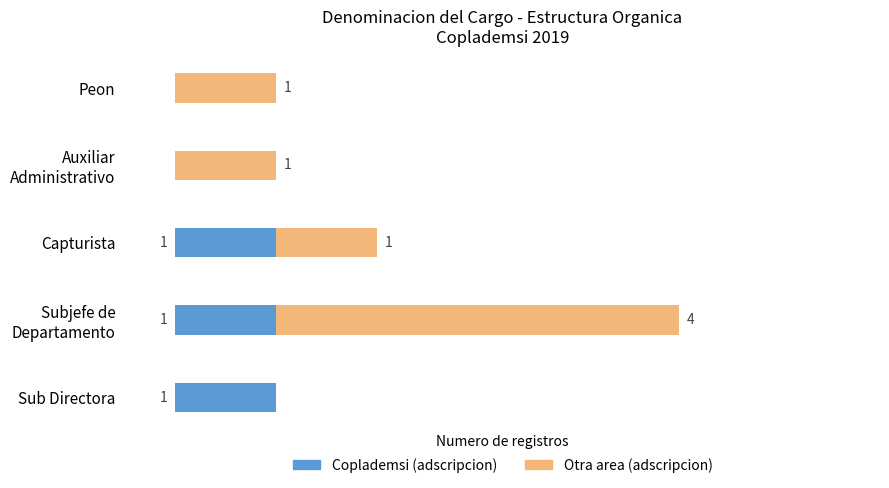

What are all the series names shown in the legend?

Coplademsi (adscripcion), Otra area (adscripcion)